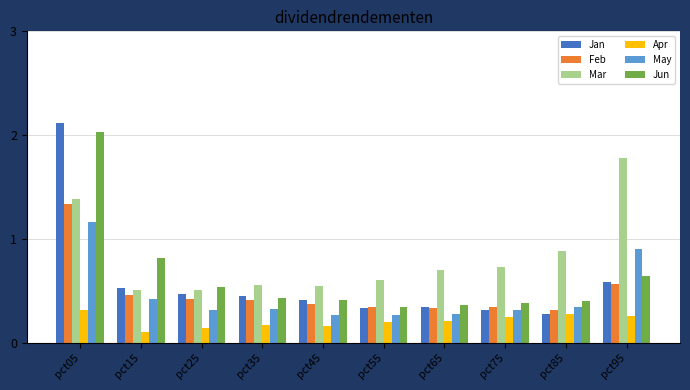

At which category is the sum across all series the highest?

pct05